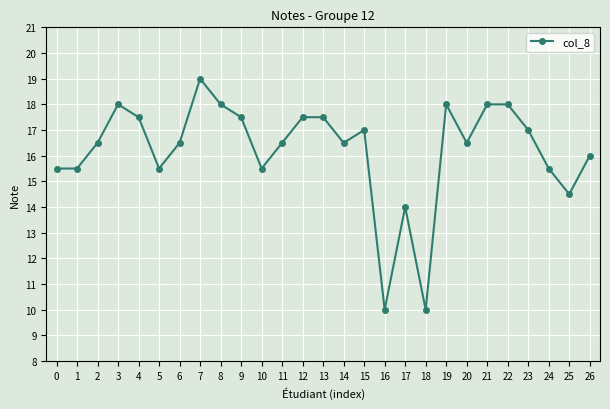

True or false: the data has more than 0 interior local peaks.

True